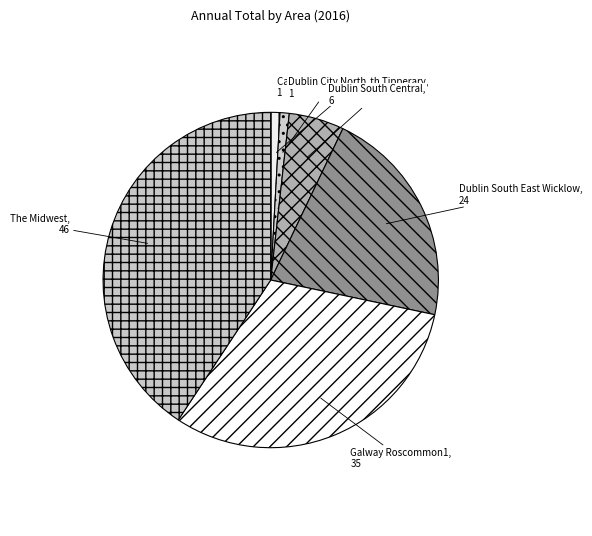

True or false: Dublin City North accounts for 10% of the total.

False